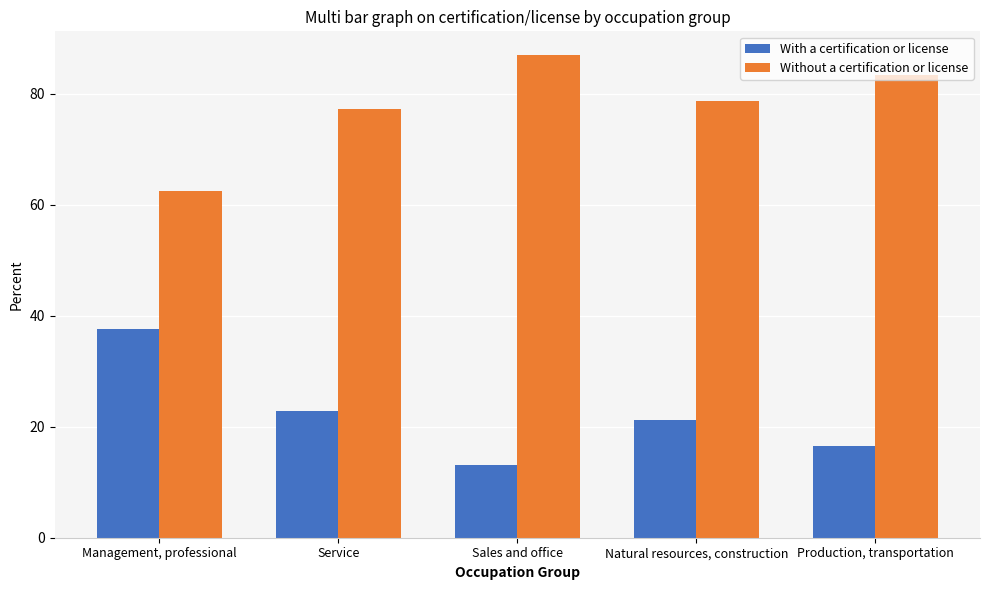

Does the chart contain stacked bars?

No